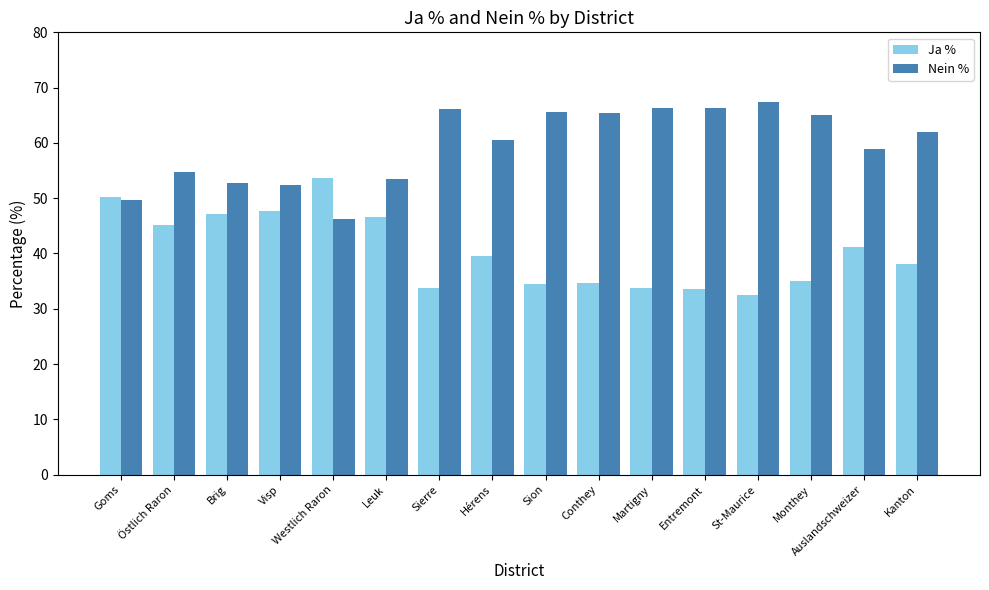

What is the average value of the Ja % series?

40.4